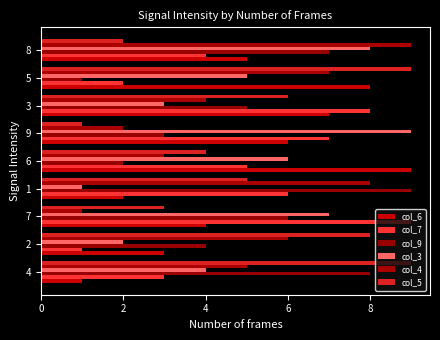

Is it true that col_9 equals 7 at 8?

True